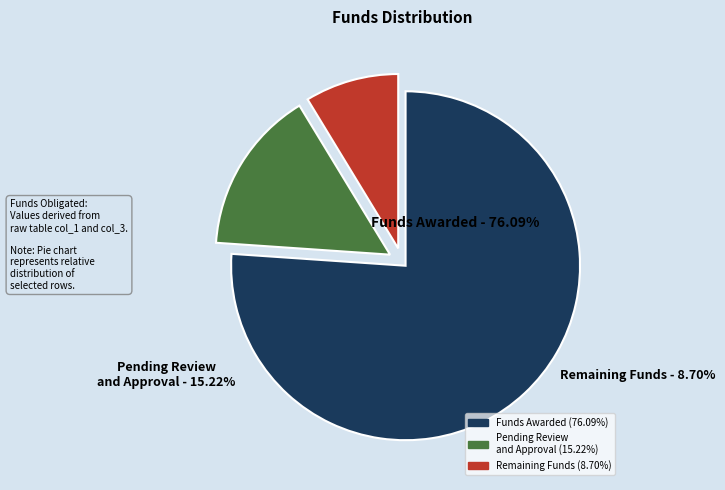

Is there any slice that represents more than half of the pie?

Yes